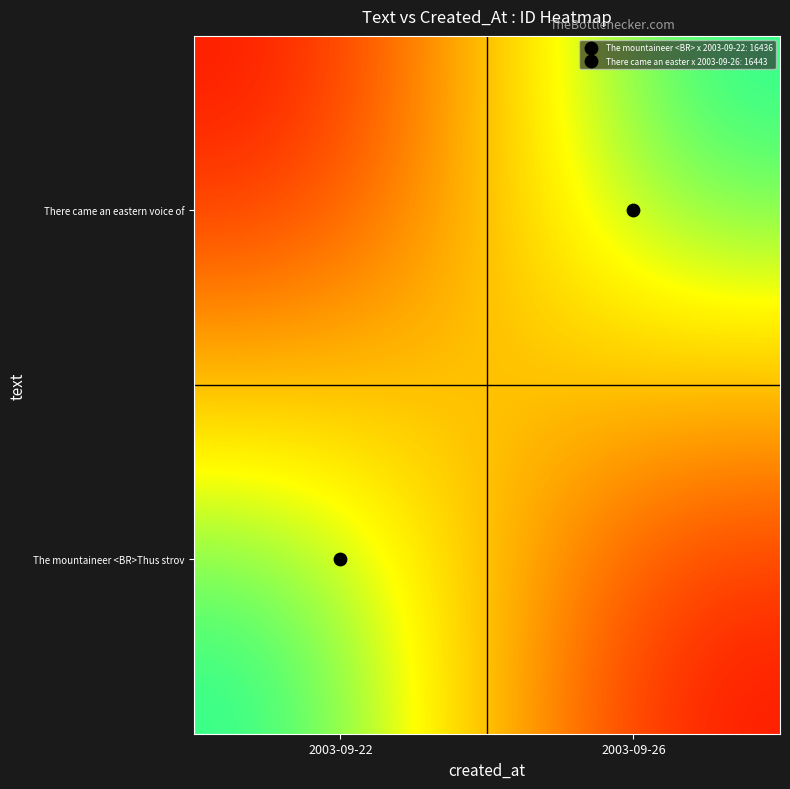

Which label corresponds to the largest value in the chart?

2003-09-26